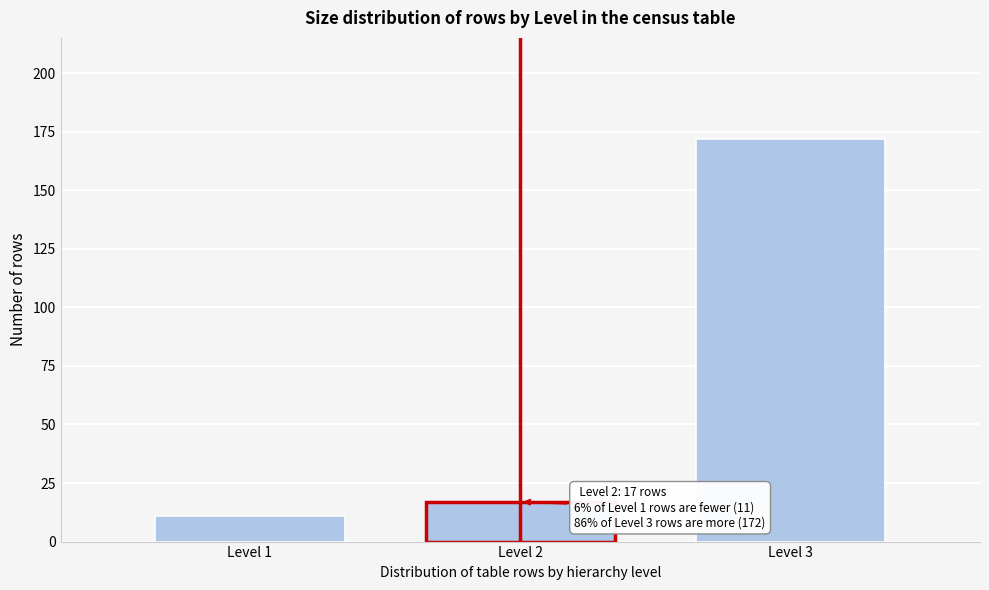

Over which range of the x-axis is the bar tallest?

2.5 to 3.5